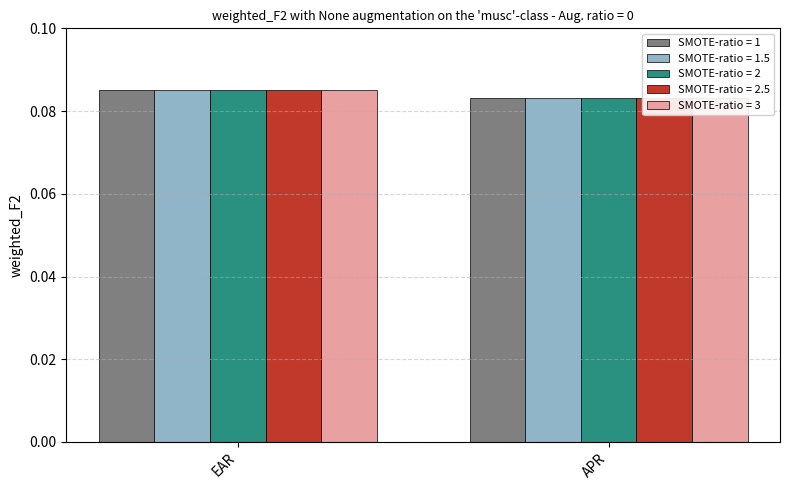

The SMOTE-ratio = 2 series shows 0.1 at EAR. True or false?

False